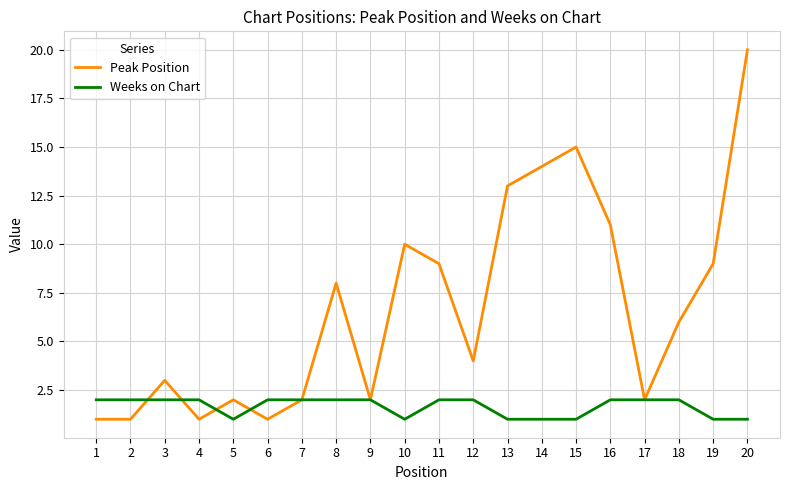

How many categories are shown in the chart?

20